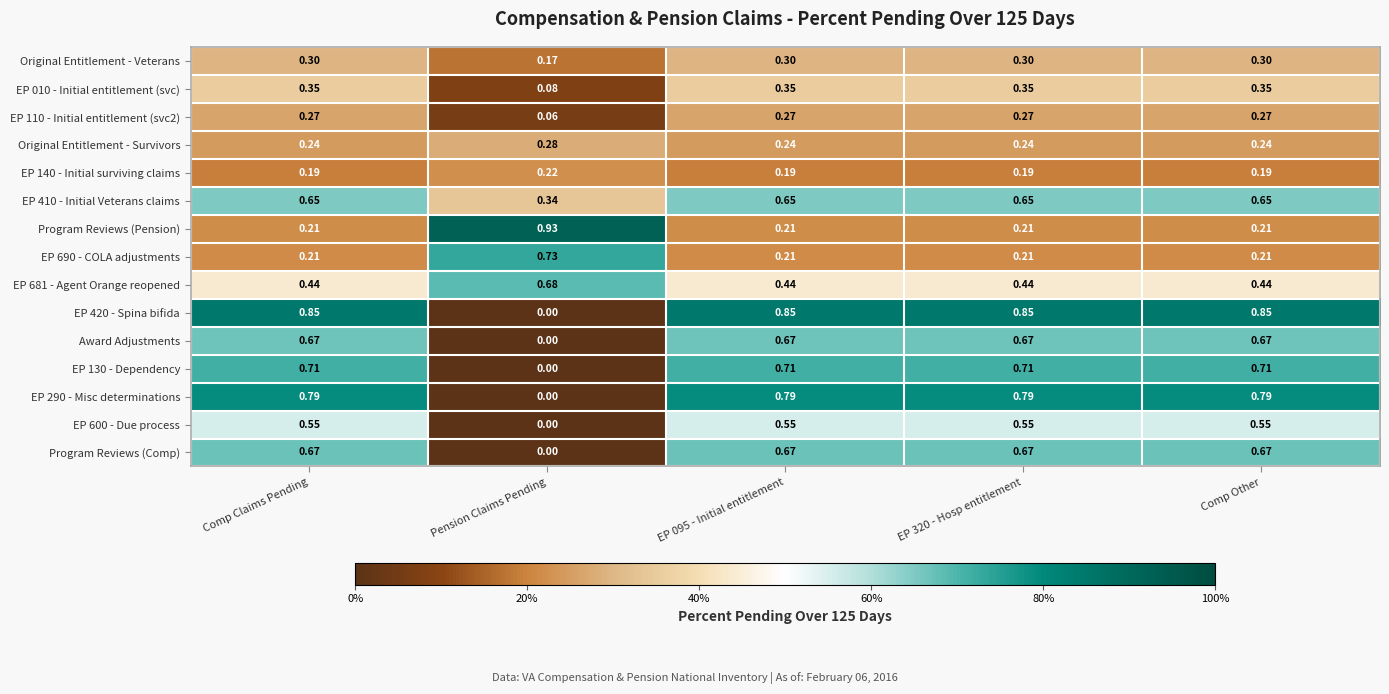

Which label corresponds to the smallest value in the chart?

Pension Claims Pending